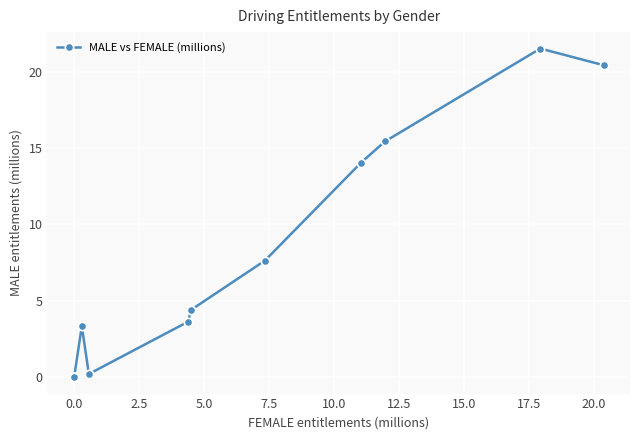

What is the value of the 9th point from the left?

7.6